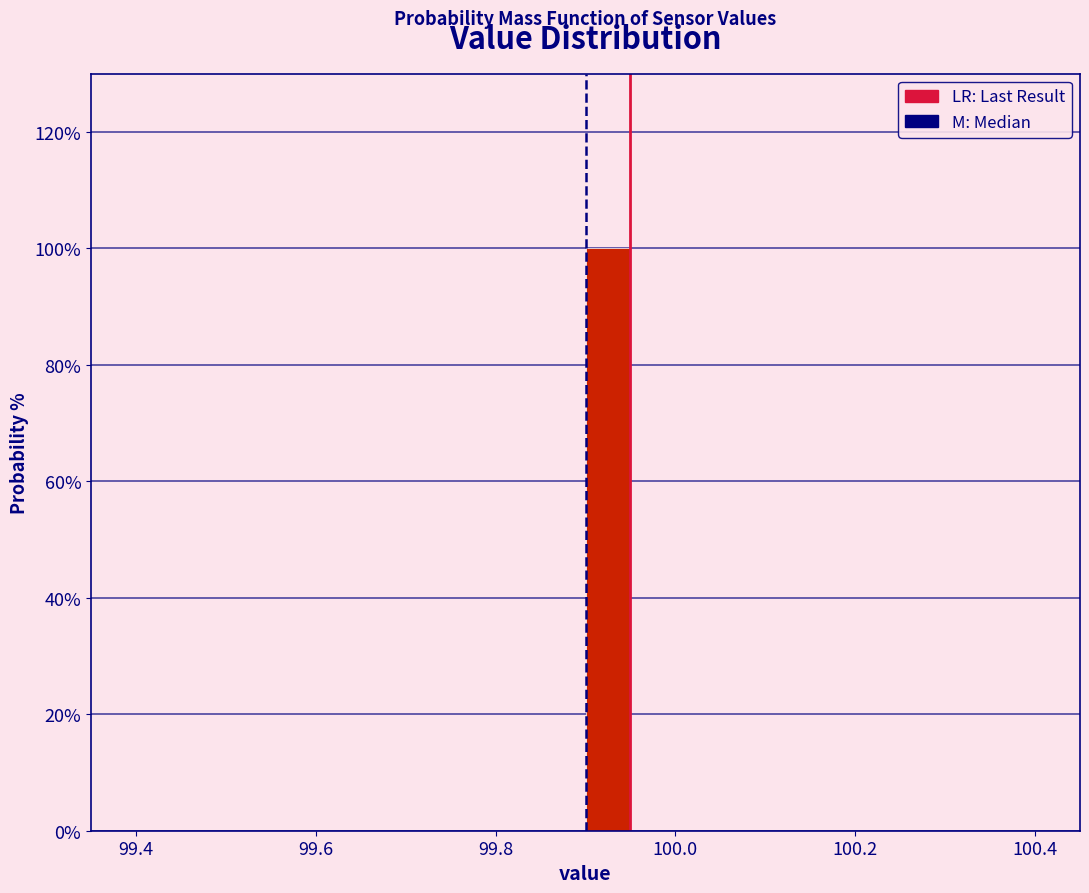

Read against the x-axis, roughly where is the centre of the tallest bar?

99.92